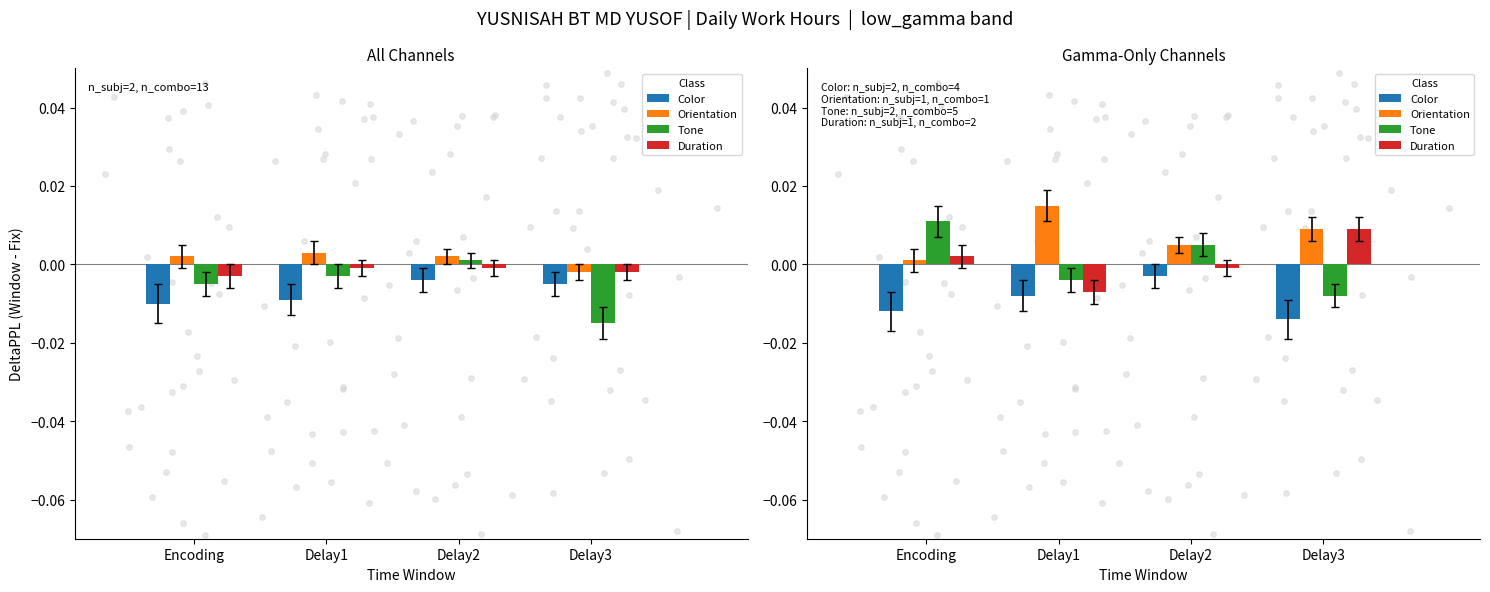

At how many categories does at least one series exceed 0?

4